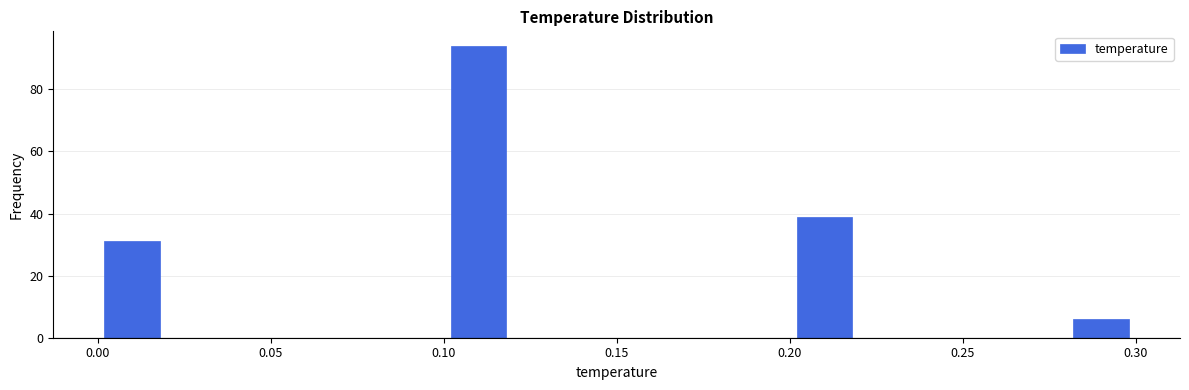

Over which range of the x-axis is the bar tallest?

0.10 to 0.12